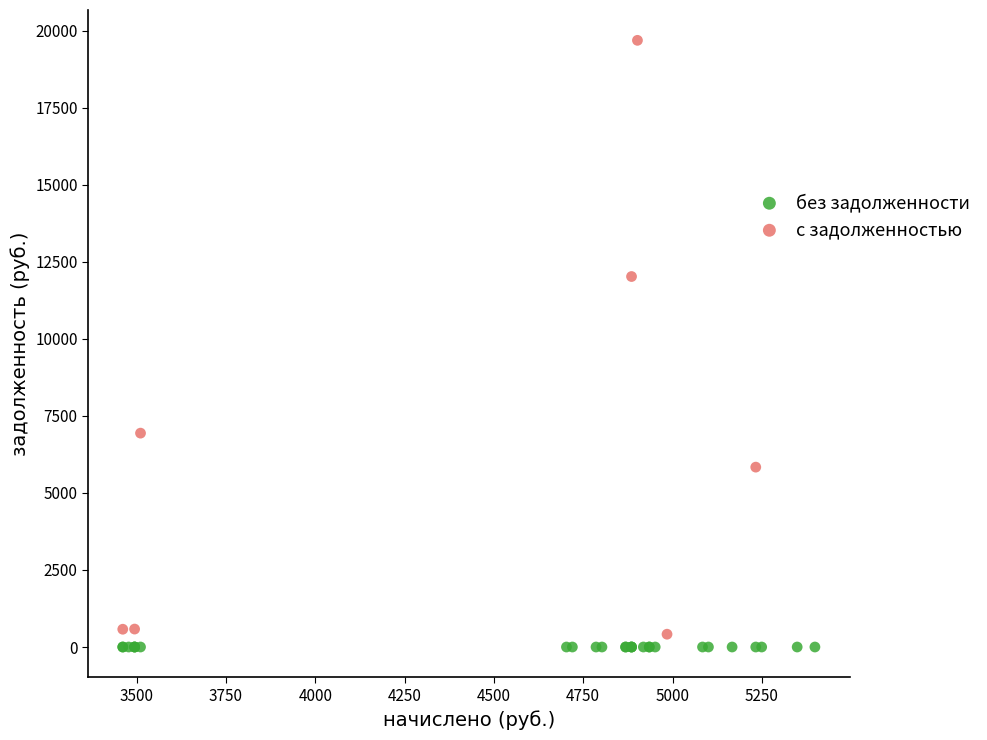

Which series reaches the maximum Y coordinate?

с задолженностью